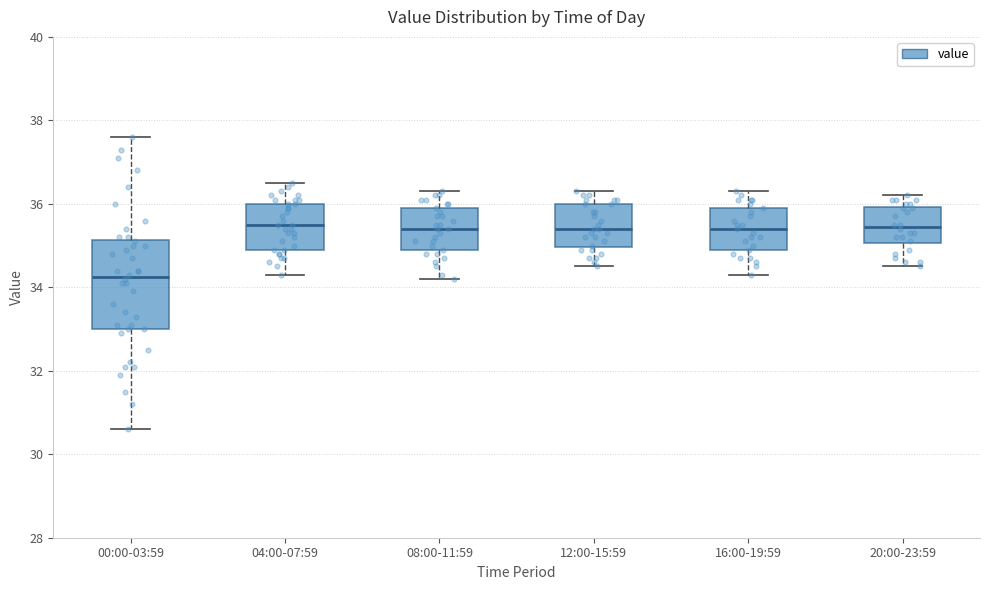

Which box is the tallest, from its lower edge to its upper edge?

00:00-03:59